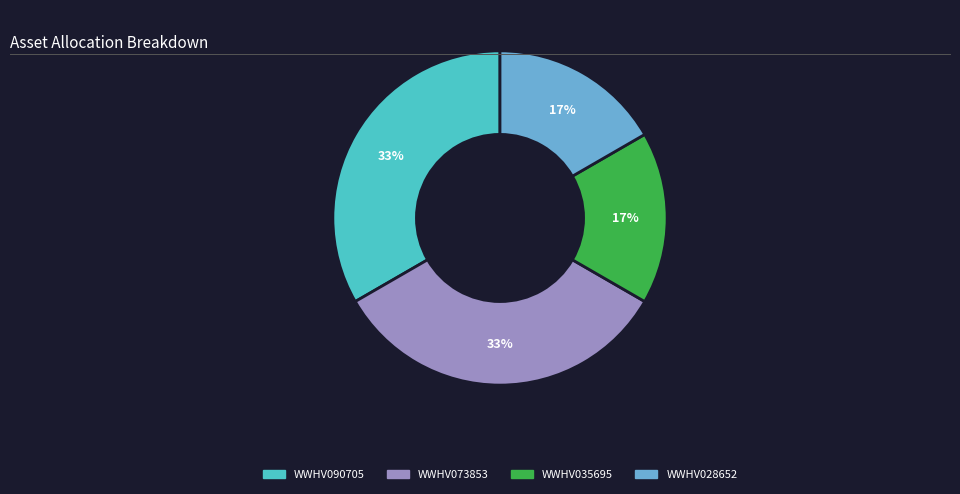

The WWHV073853 slice represents 46% of the pie. True or false?

False